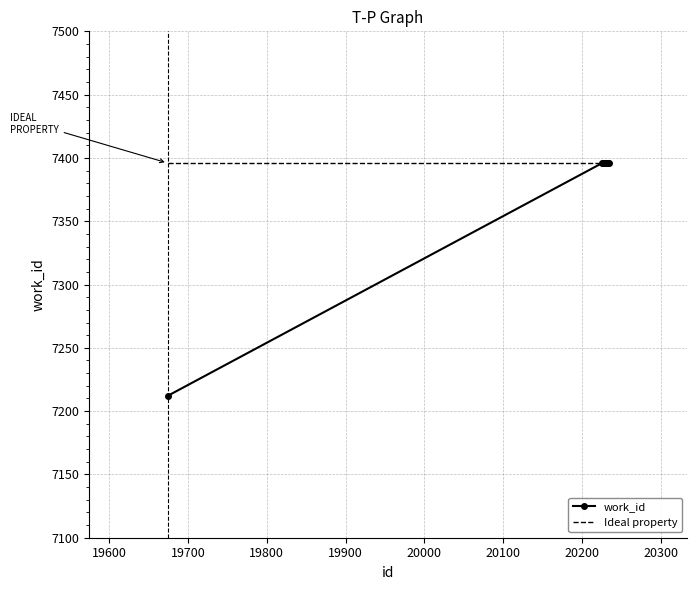

Which series has the widest spread of values?

work_id